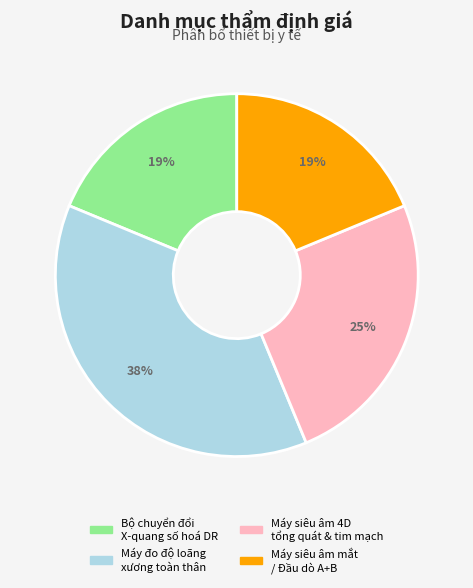

To the nearest percent, what is the average slice percentage?

25%